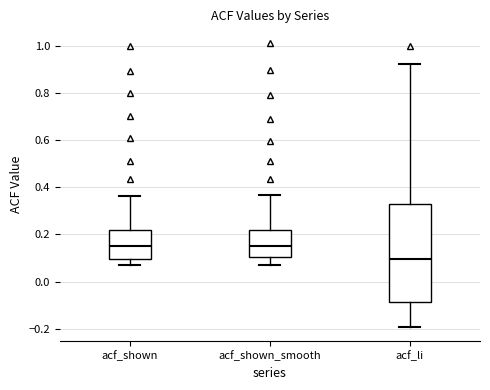

Reading left to right, read every box against the y-axis: the position of its median line, the range the box covers, and the ends of its whiskers. The values are not printed on the chart, so give them approximately, as read against the axis.

acf_shown: median 0.16, box 0.10 to 0.22, whiskers 0.06 to 0.36
acf_shown_smooth: median 0.14, box 0.10 to 0.22, whiskers 0.08 to 0.36
acf_li: median 0.10, box -0.08 to 0.34, whiskers -0.20 to 0.92